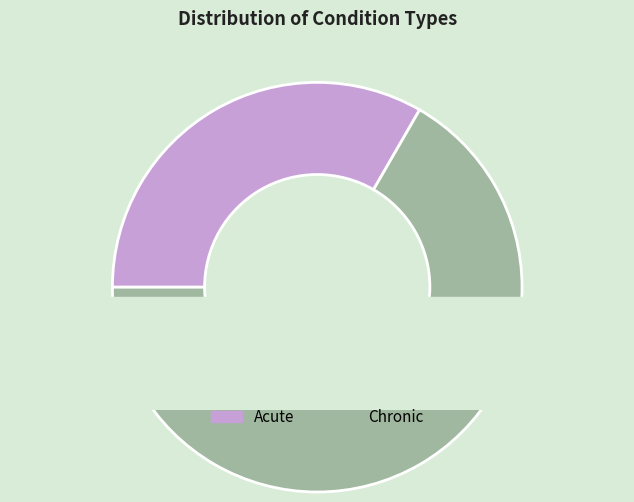

To the nearest percent, what portion does Chronic represent?

67%